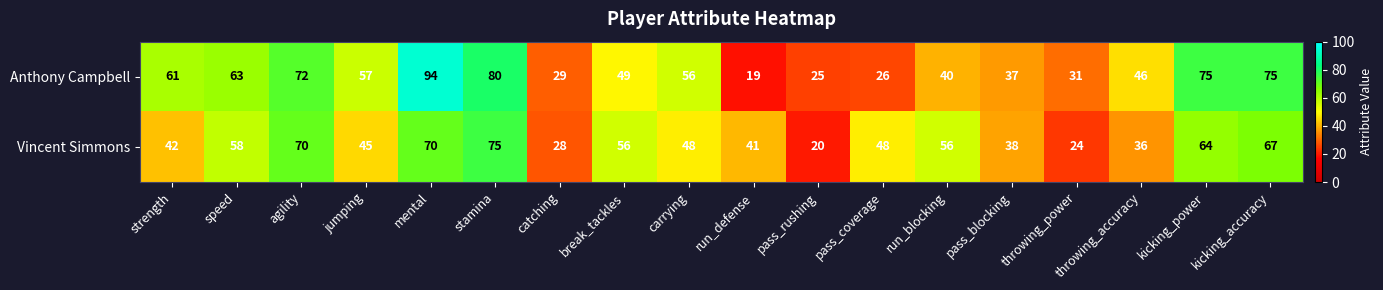

What is the difference between the Vincent Simmons values at carrying and kicking_power?

16